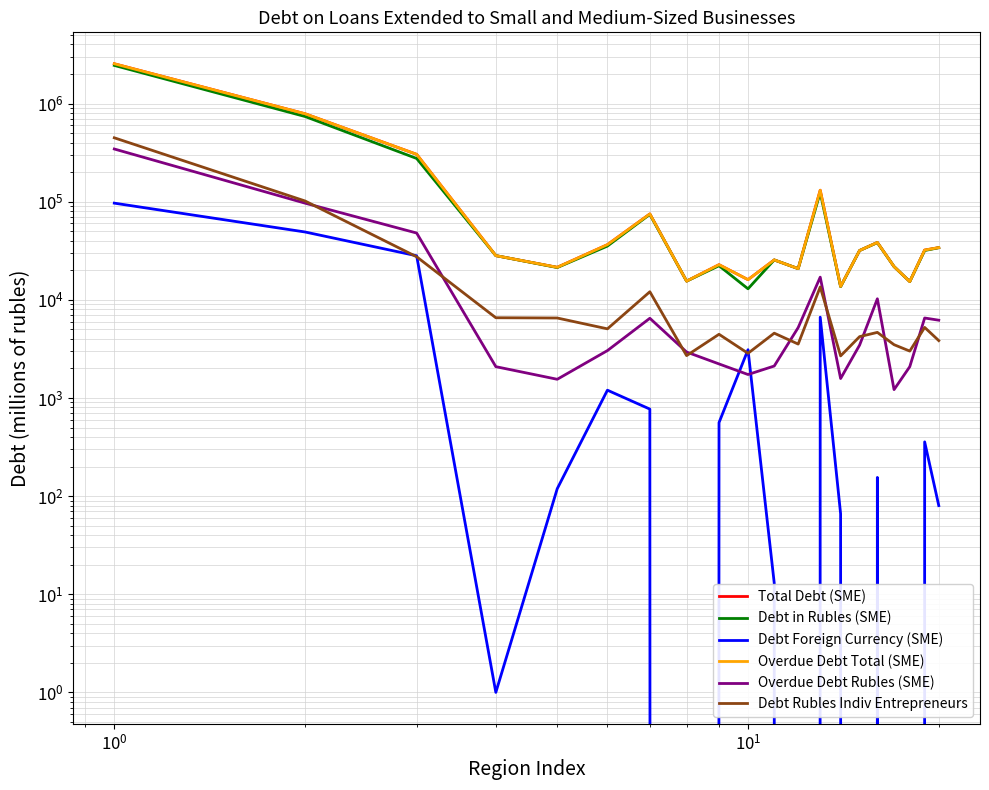

True or false: Total Debt (SME) has more than 1 points higher than both neighbors.

True